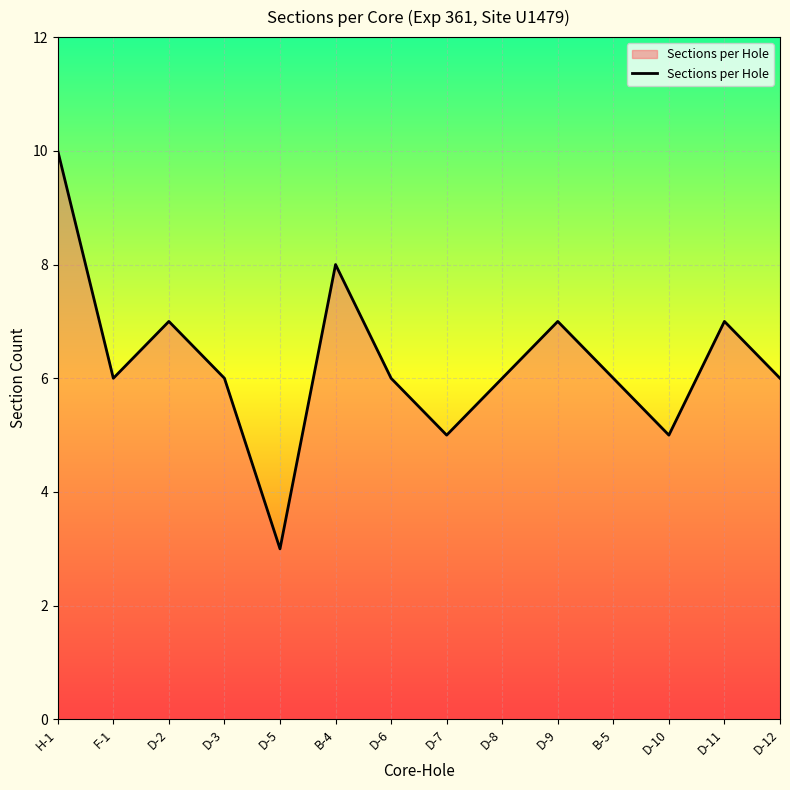

Approximately how many times larger is the value at D-11 compared to D-7?

1.4